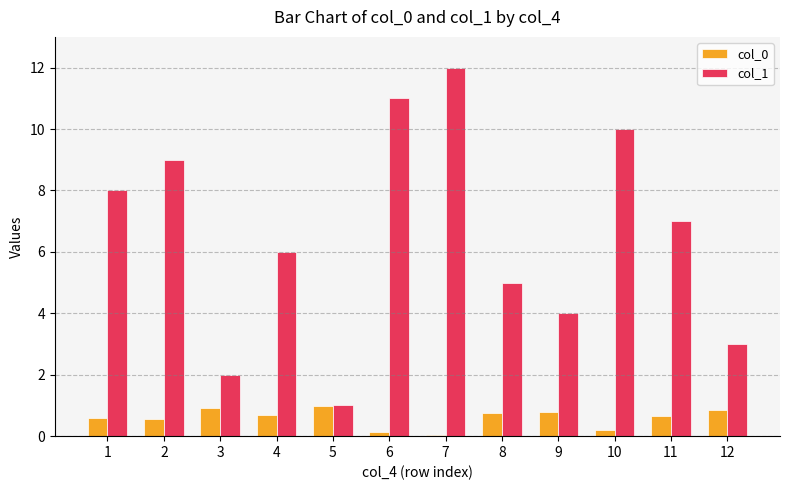

Which label corresponds to the largest value in the chart?

7